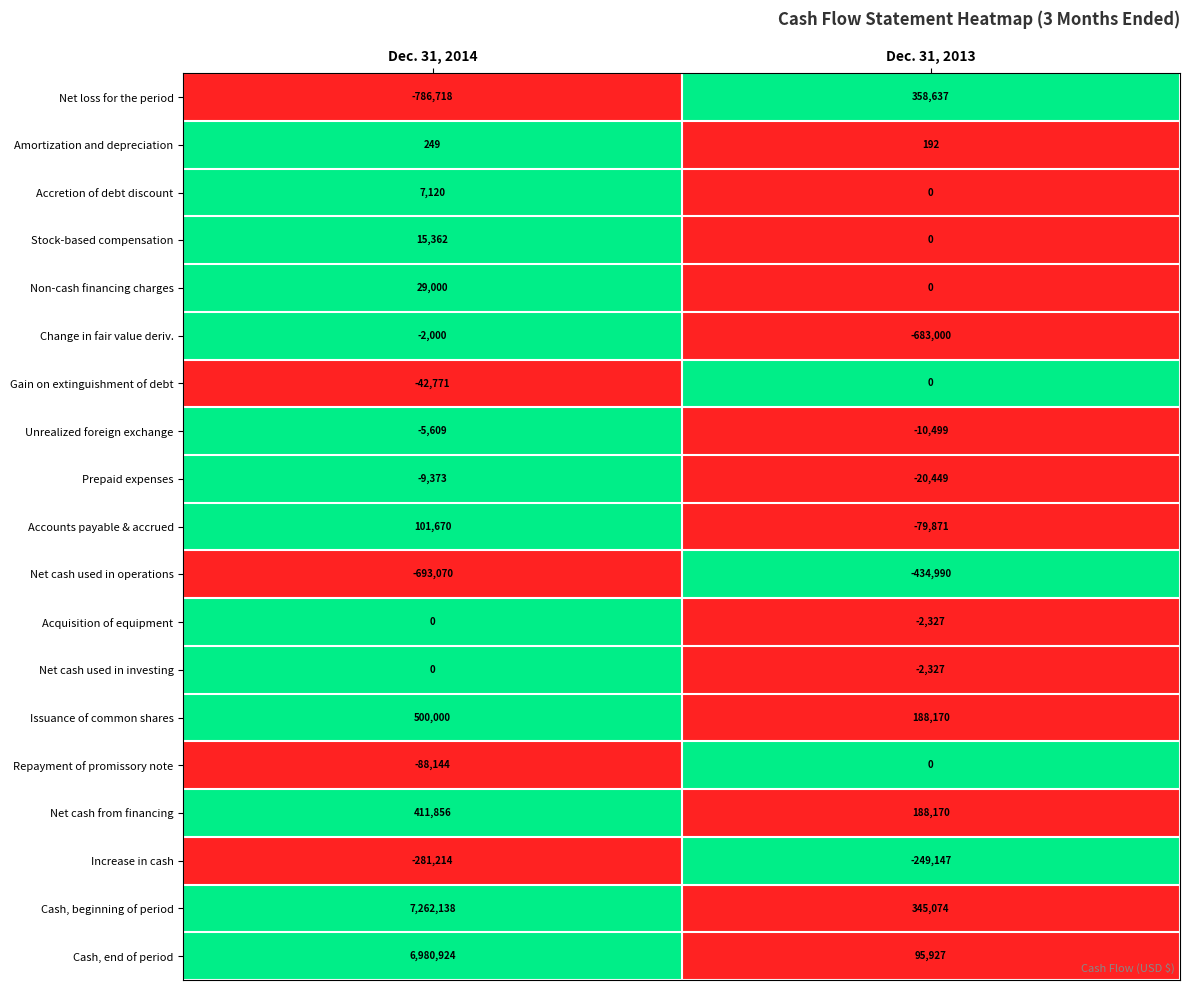

What is the sum of the Cash, end of period values at Dec. 31, 2014 and Dec. 31, 2013?

7076851